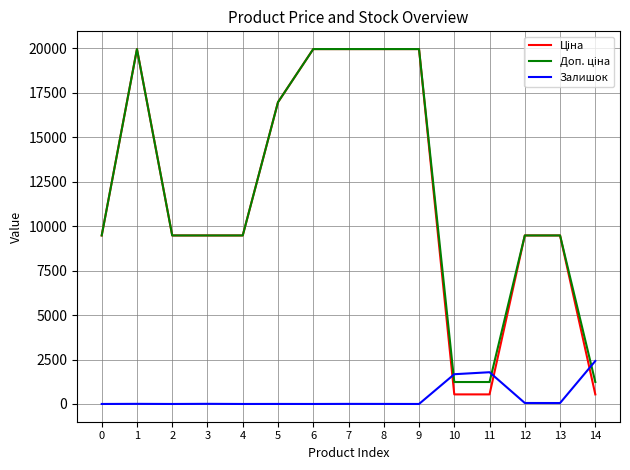

What is the highest value of the Залишок series?

2419.0